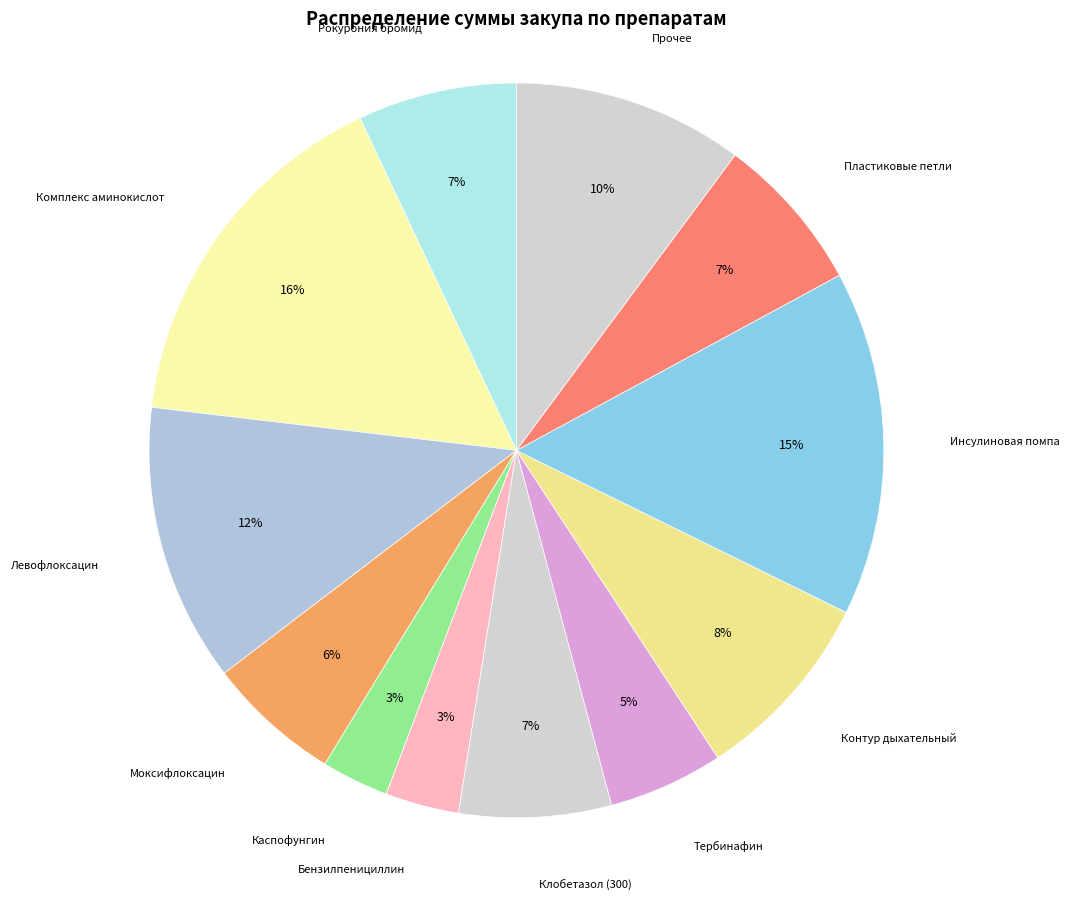

Is it true that Комплекс аминокислот is 16% of the pie?

True